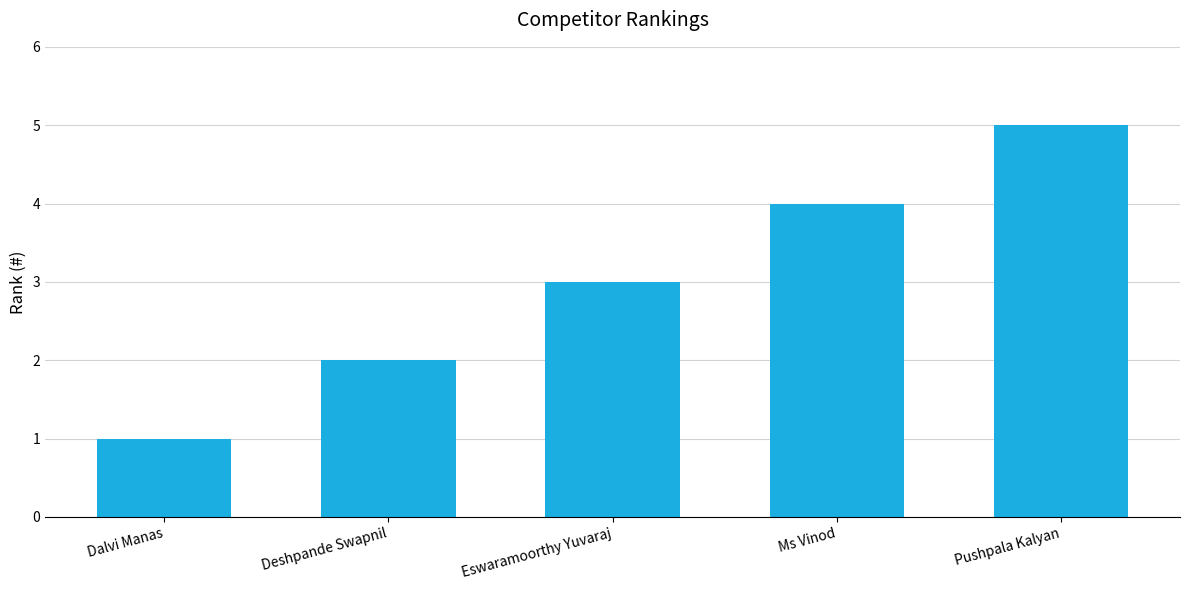

How many data points are less than 3?

2